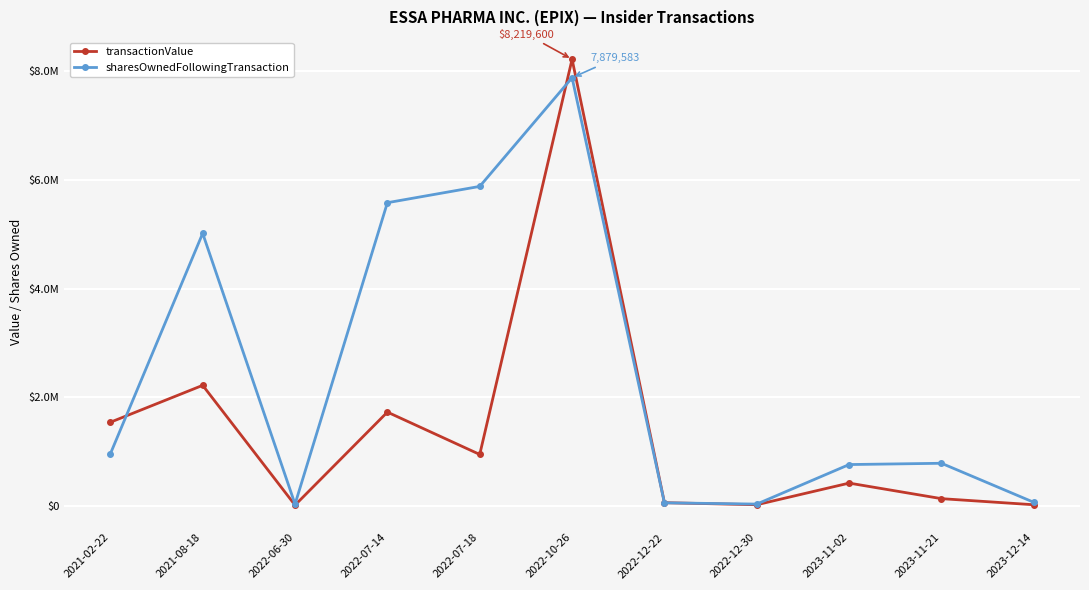

List the series in order of their overall mean, lowest first.

transactionValue, sharesOwnedFollowingTransaction